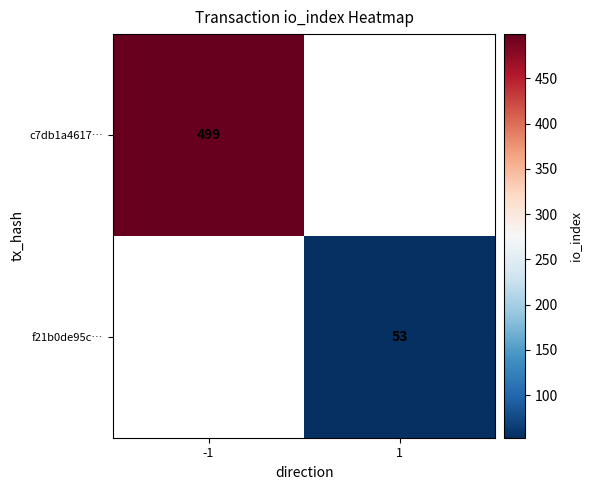

Is it true that f21b0de95c… equals 53 at 1?

True